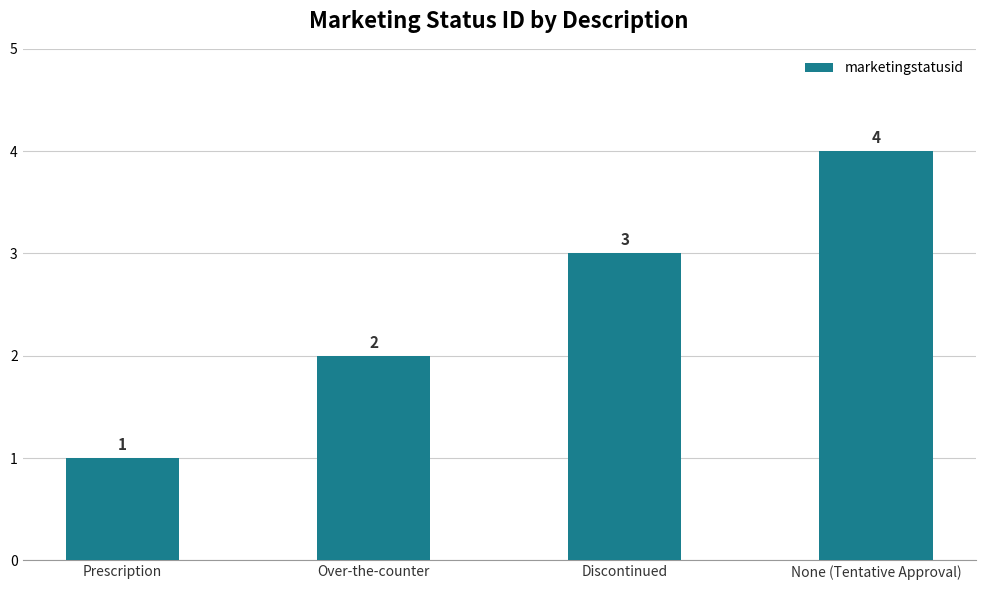

What is the difference between the values at Over-the-counter and Discontinued?

1